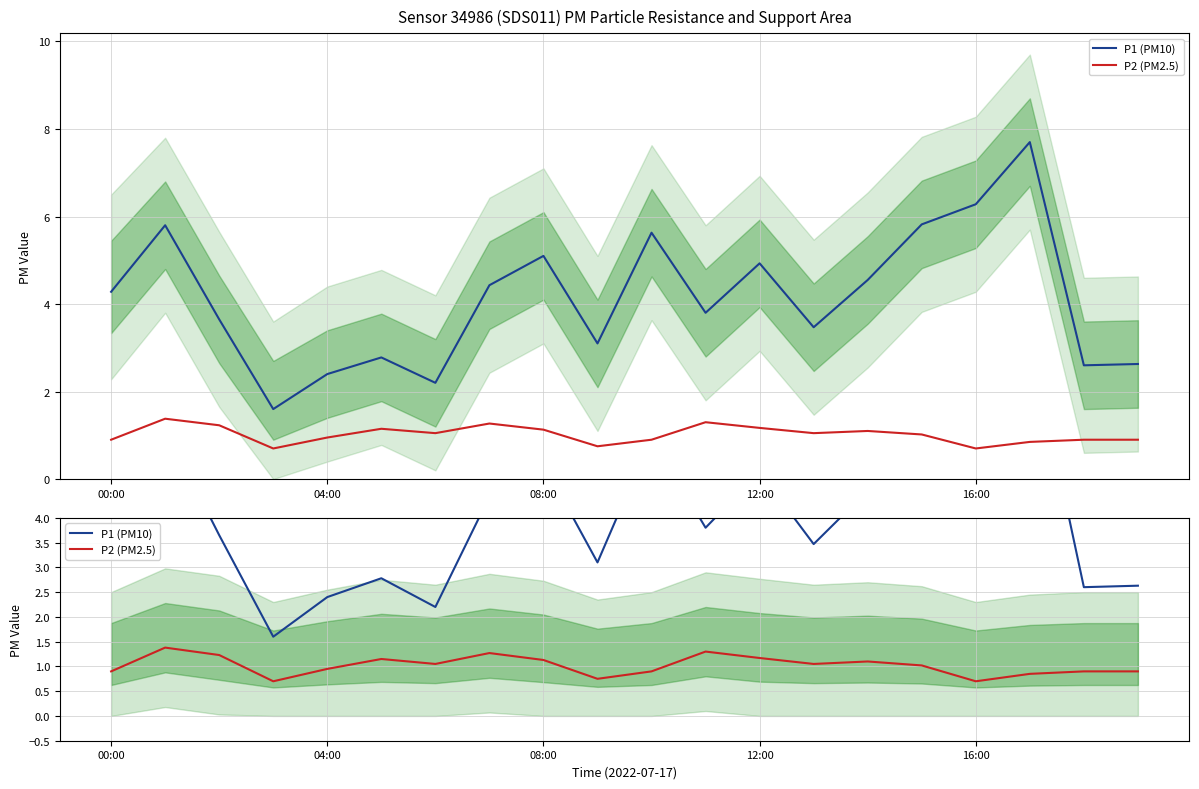

List the series in order of their peak value, lowest first.

P2 (PM2.5), P1 (PM10)